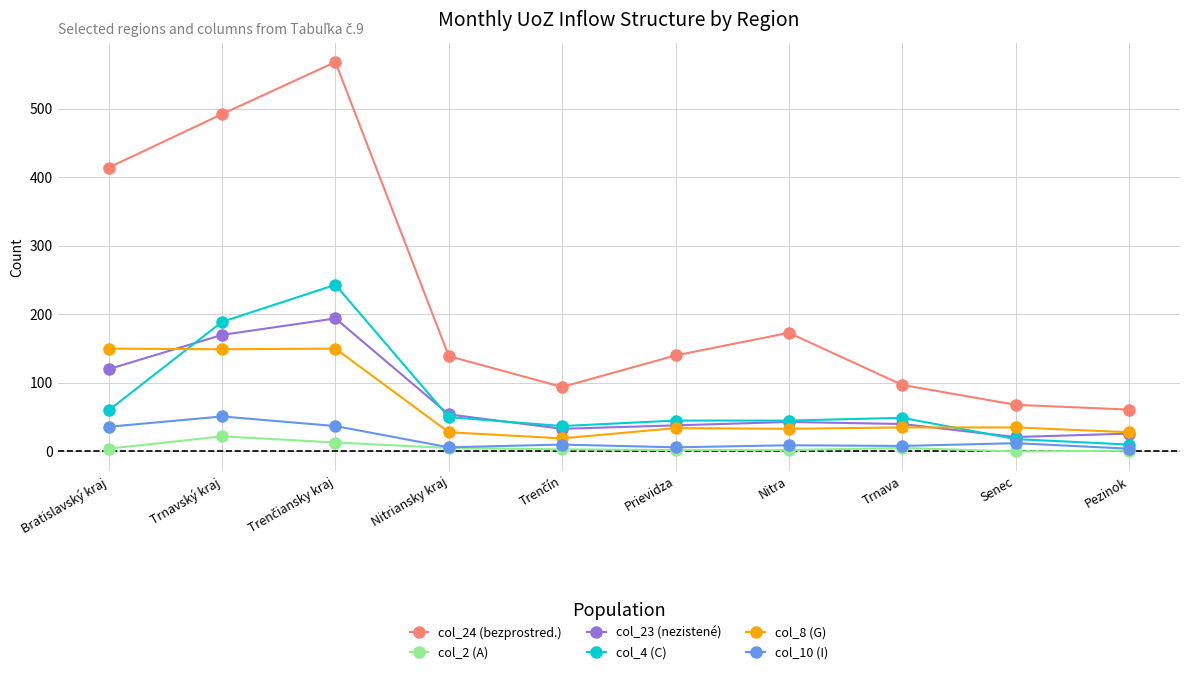

True or false: col_24 (bezprostred.) has a value of 61 at Pezinok.

True